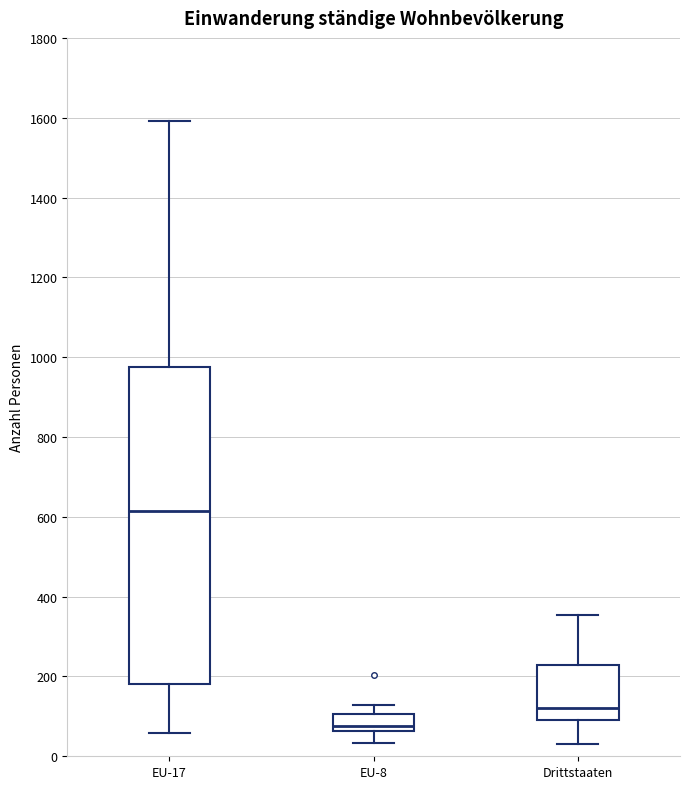

Which box has the highest median line?

EU-17